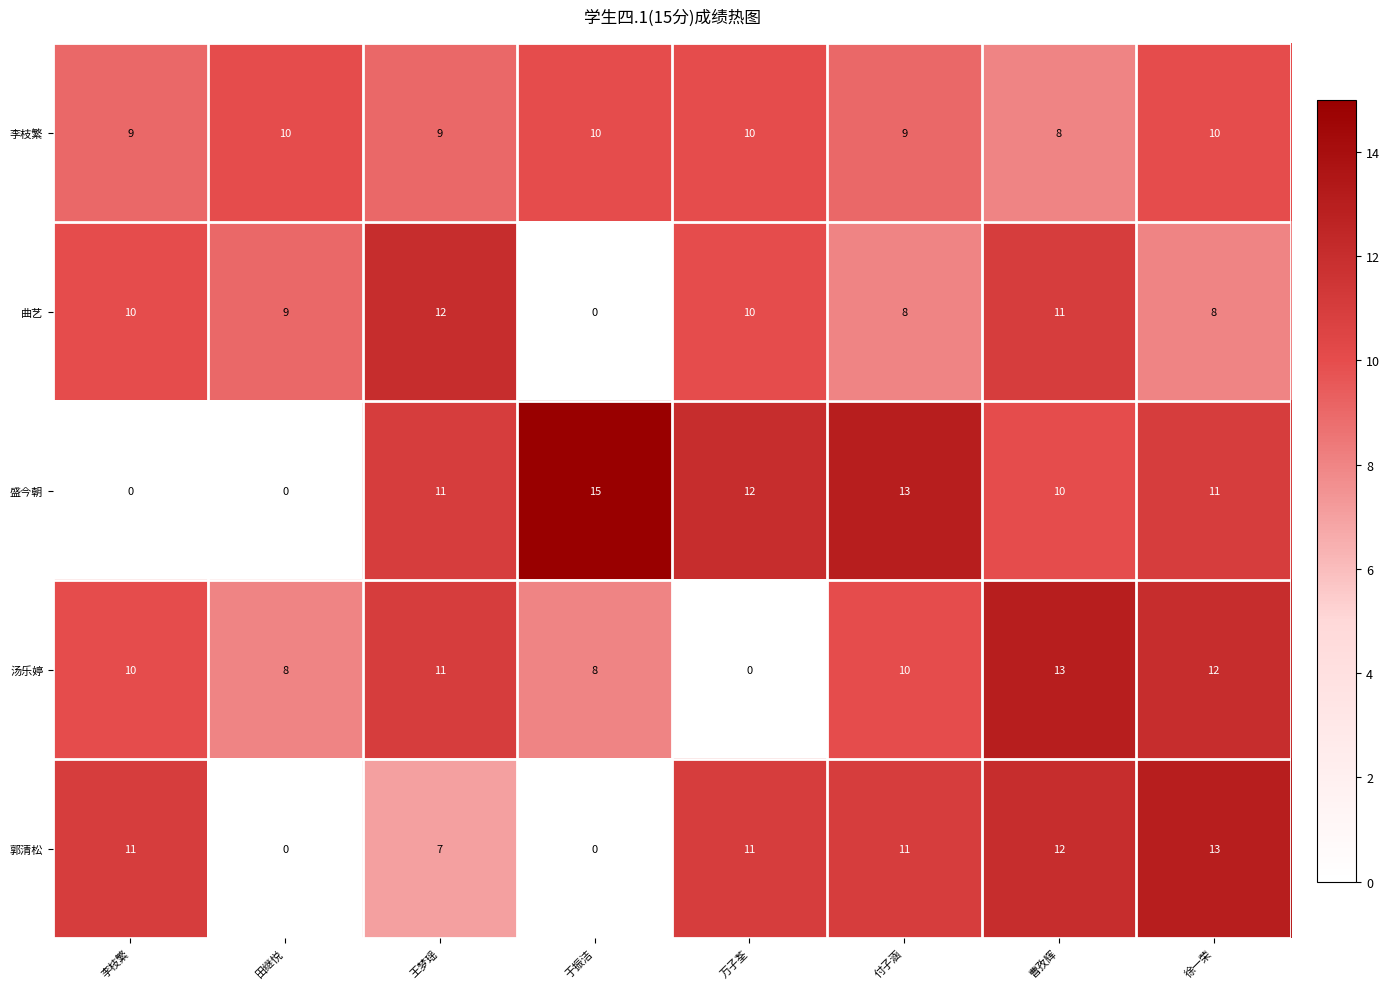

What is the difference between the highest and lowest values at 于振洁?

15